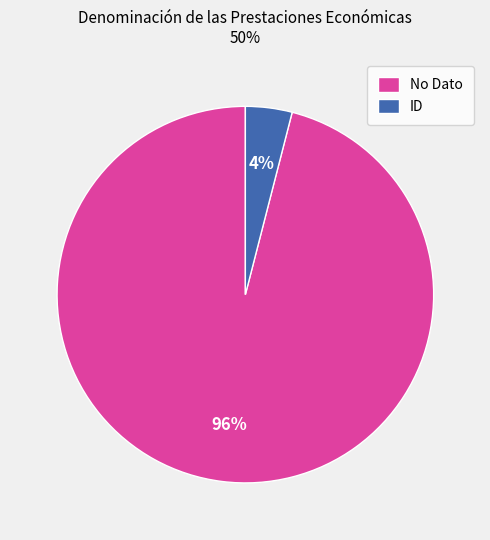

Which slice represents more than half of the pie?

No Dato